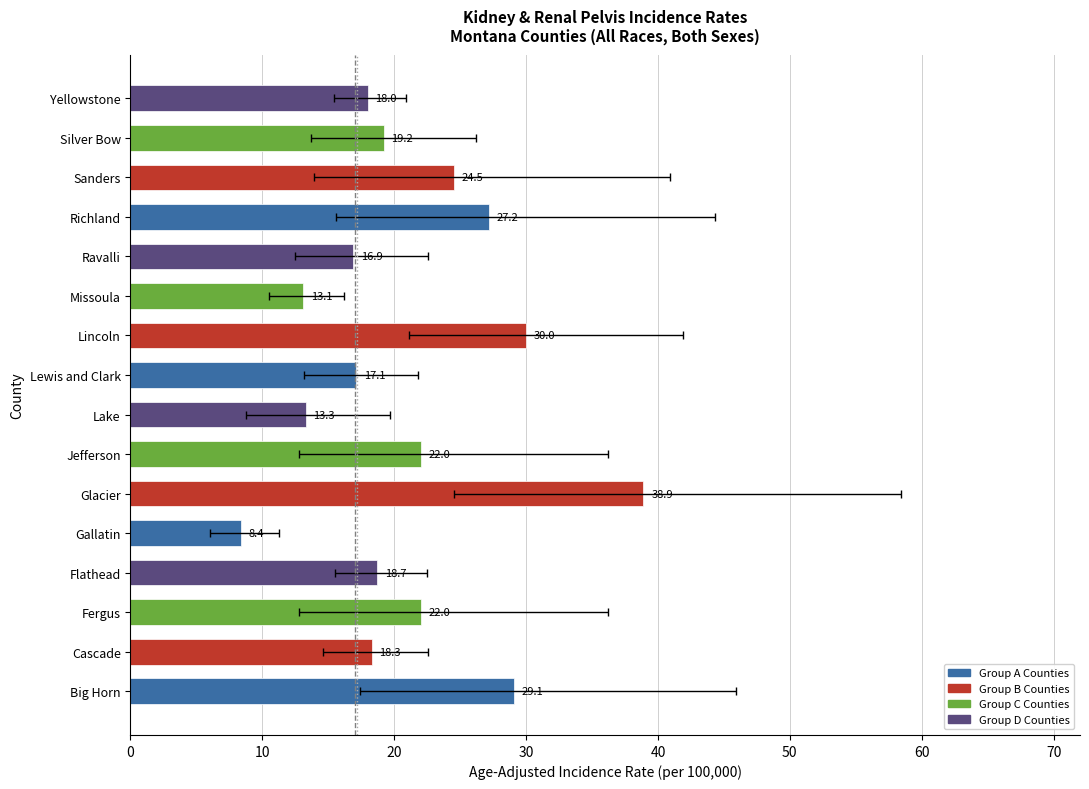

Where does the Lower 95% CI series first go above 13?

Big Horn